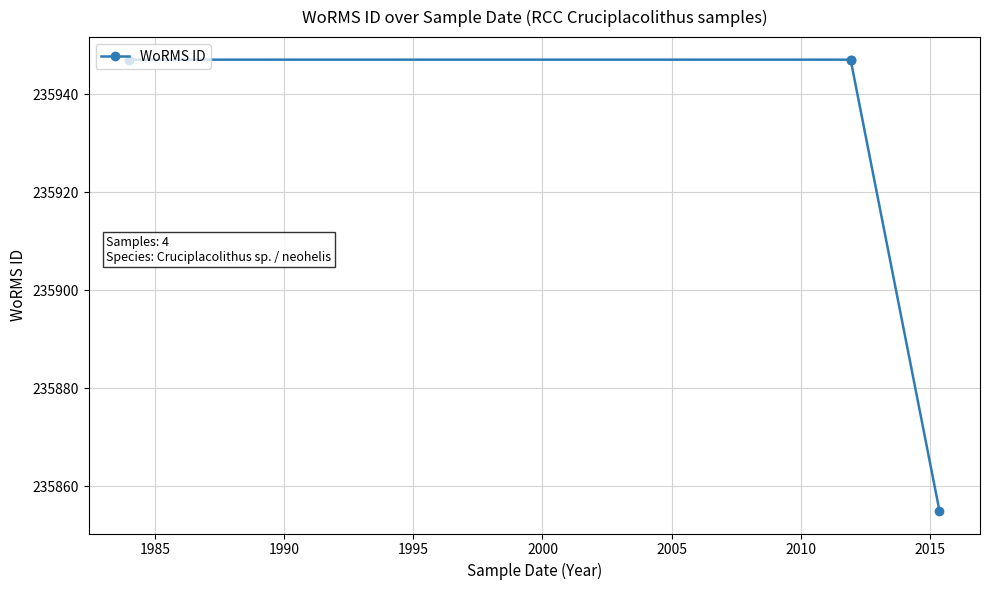

What is the ratio of the value at 1985 to the value at 1990?

1.0